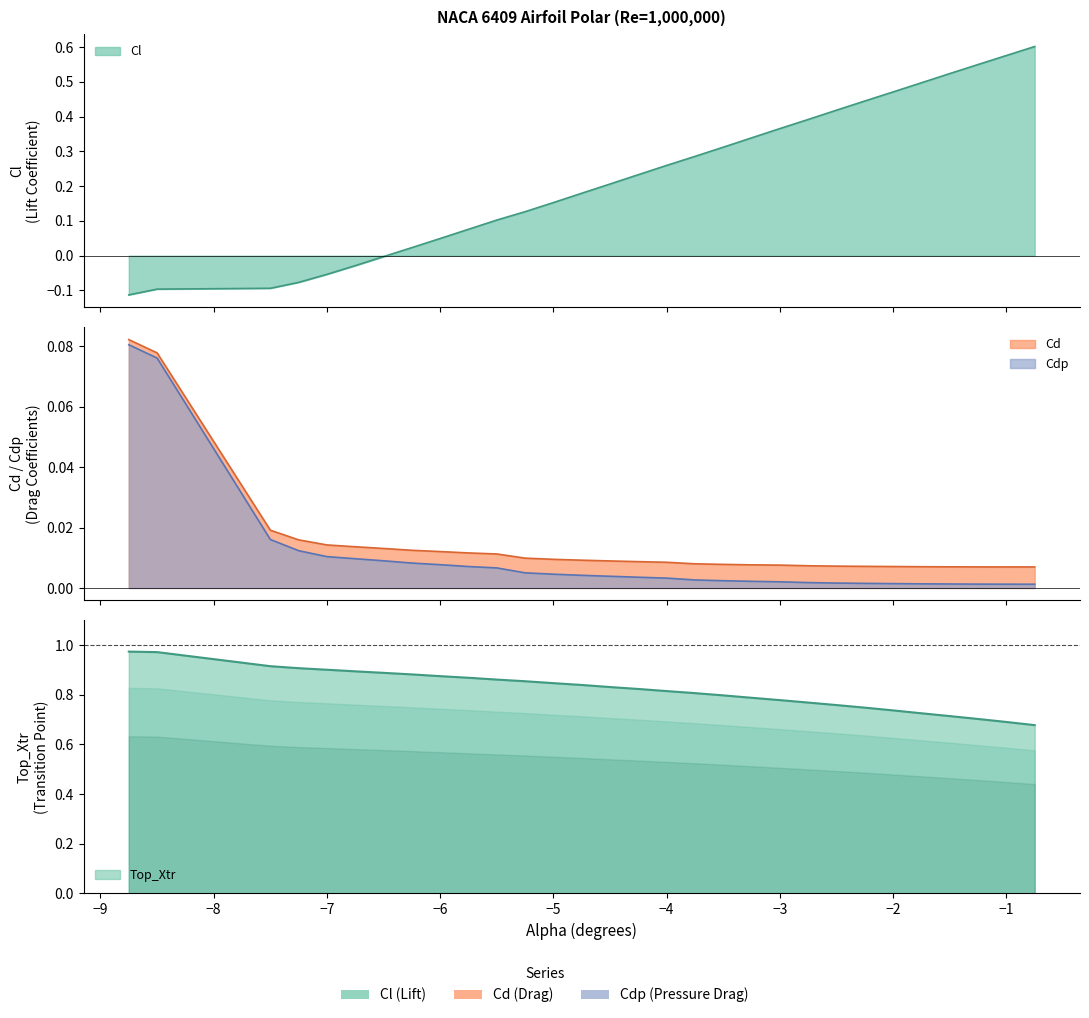

Which label corresponds to the largest value in the chart?

-8.75